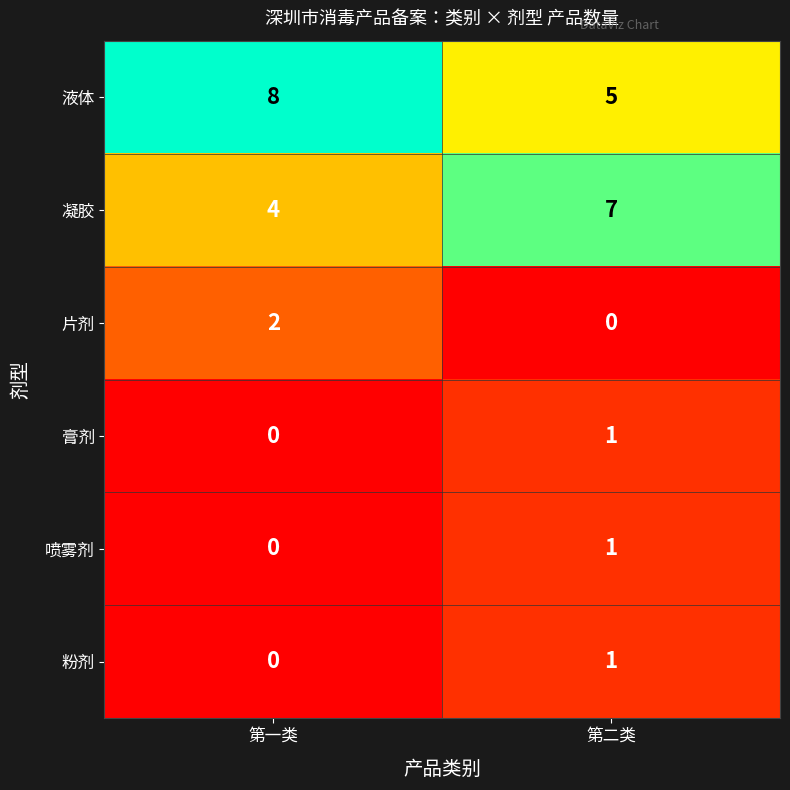

List the labels in order of 粉剂 value, smallest first.

第一类, 第二类